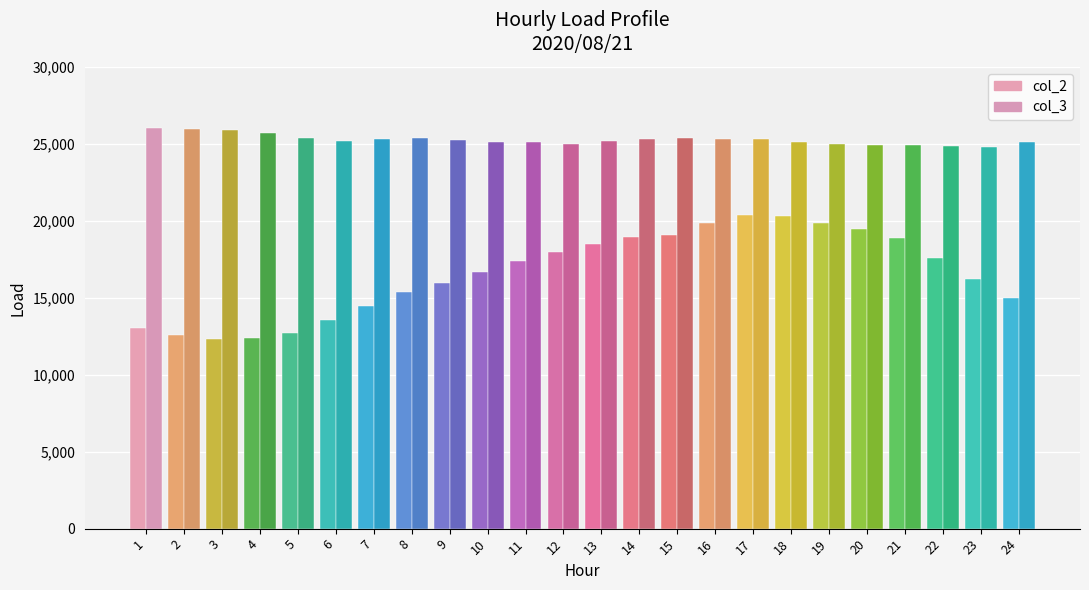

Which has a higher value, 24 or 3?

24